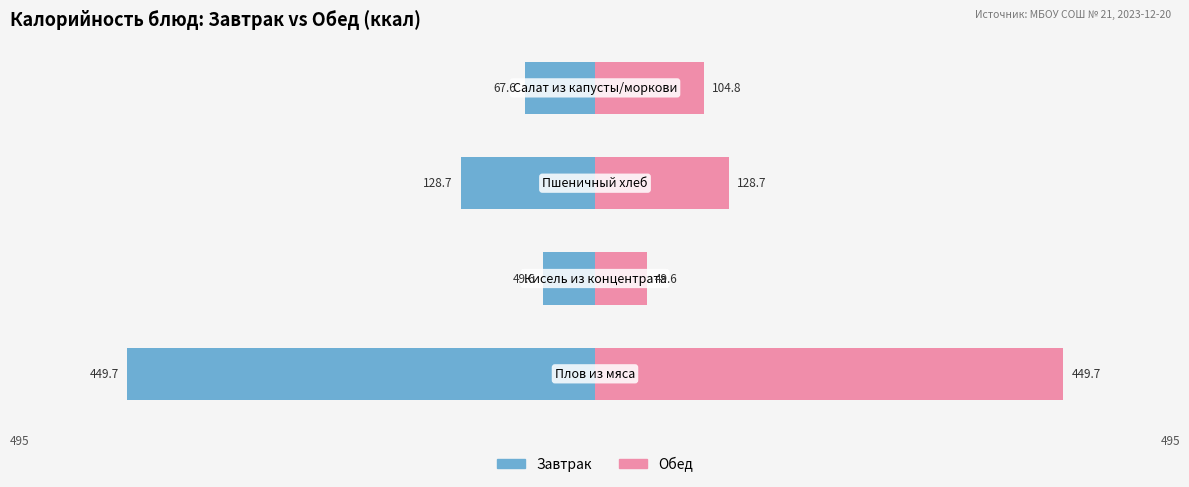

True or false: Завтрак has a value of -128.7 at 2.

True